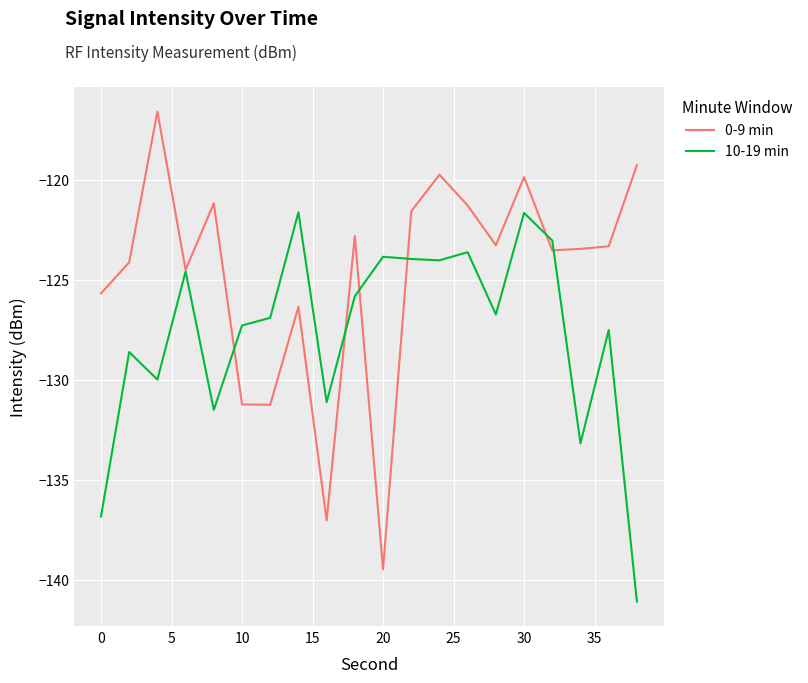

What is the average value of the 10-19 min series?

-127.7